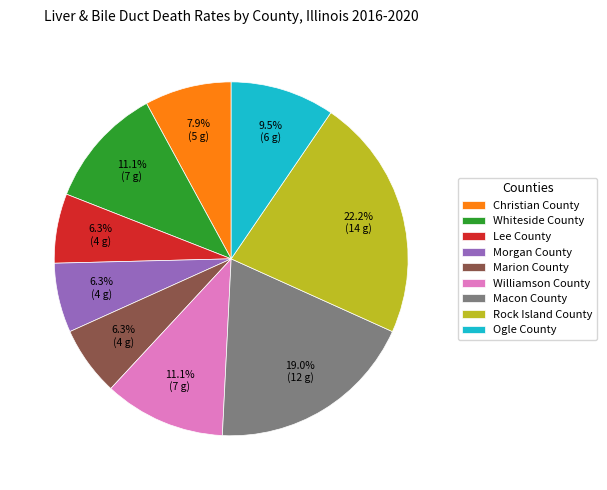

True or false: Morgan County accounts for 1% of the total.

False